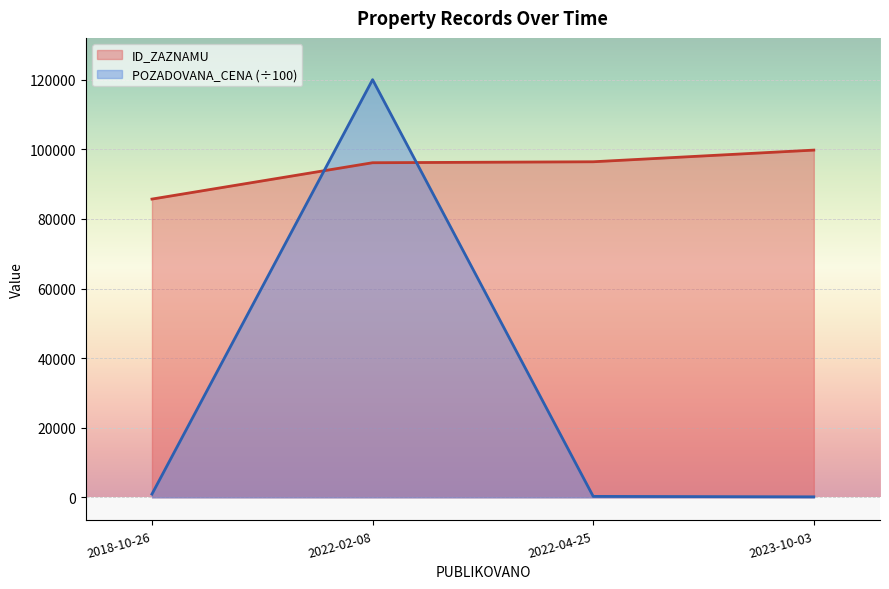

How many data points in ID_ZAZNAMU are above 96417?

1